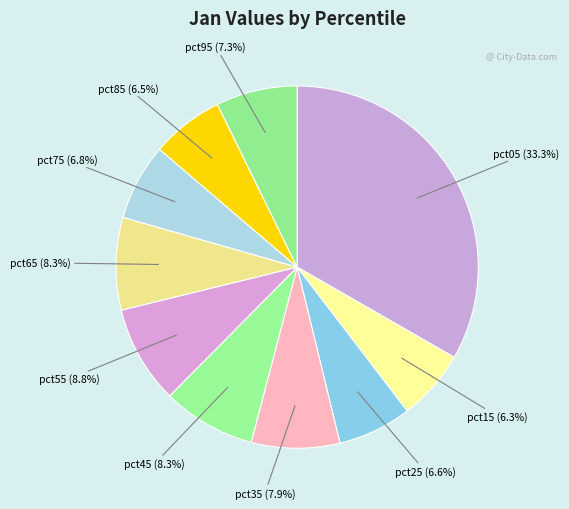

How many segments does this pie chart have?

10